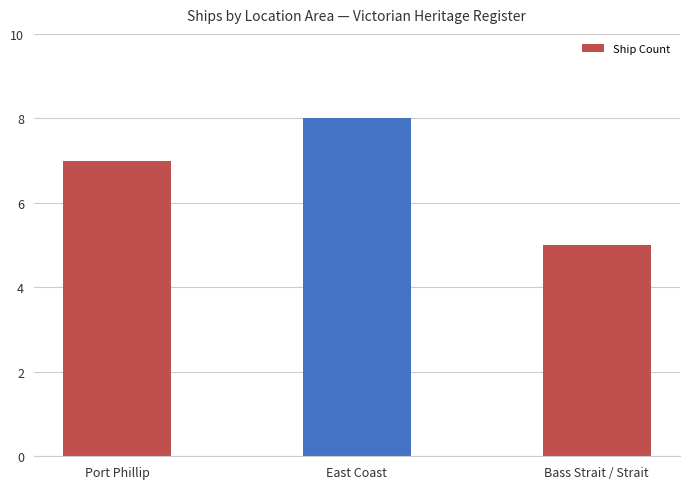

Are the bars horizontal?

No